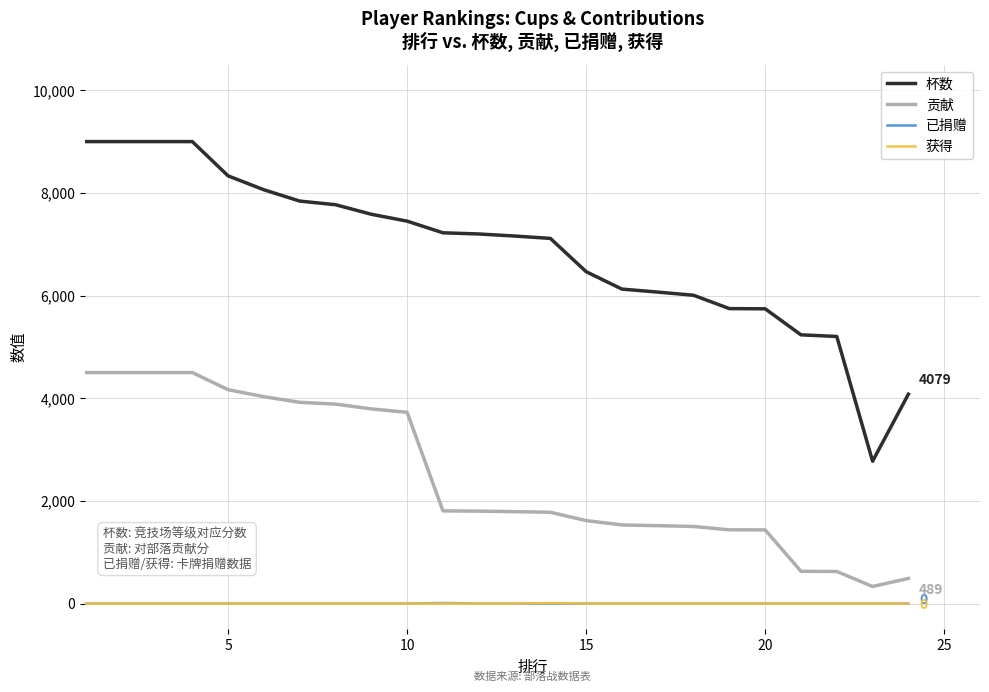

At how many categories does at least one series exceed 1564?

24